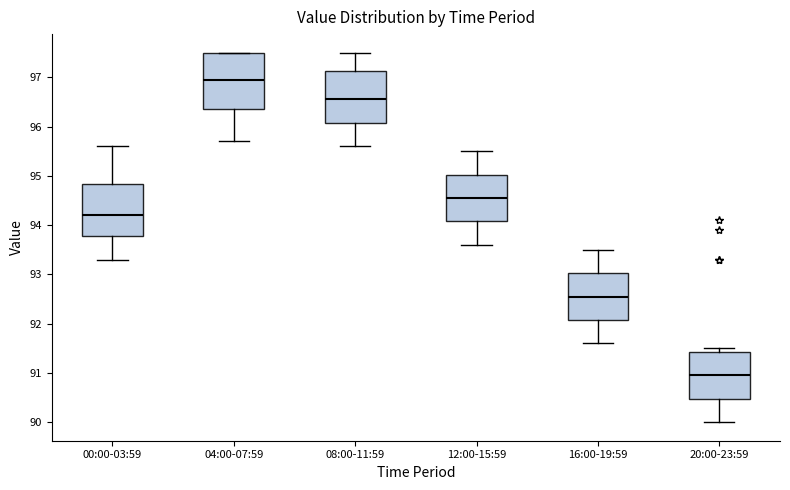

Where is the lower edge of the box for 12:00-15:59 on the y-axis? The values are not printed on the chart, so give them approximately, as read against the axis.

94.1